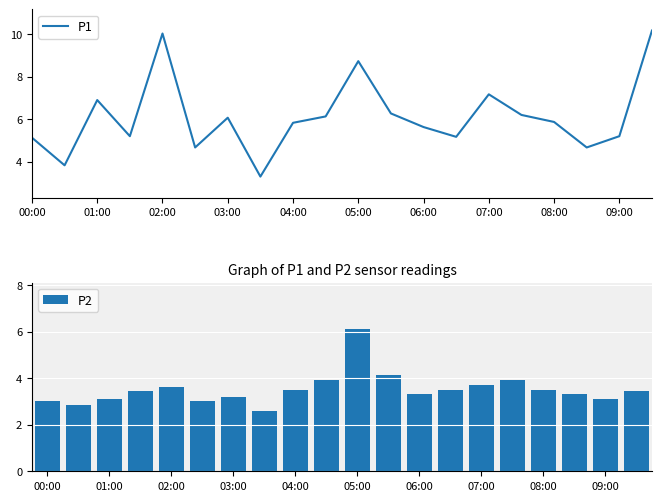

Reading left to right, what are all the values shown in this chart?

P1: 5.1	3.8	6.9	5.2	10.0	4.7	6.1	3.3	5.8	6.1	8.7	6.3	5.6	5.2	7.2	6.2	5.9	4.7	5.2	10.2
P2: 3.0	2.8	3.1	3.4	3.6	3.0	3.2	2.6	3.5	3.9	6.1	4.1	3.3	3.5	3.7	3.9	3.5	3.3	3.1	3.4